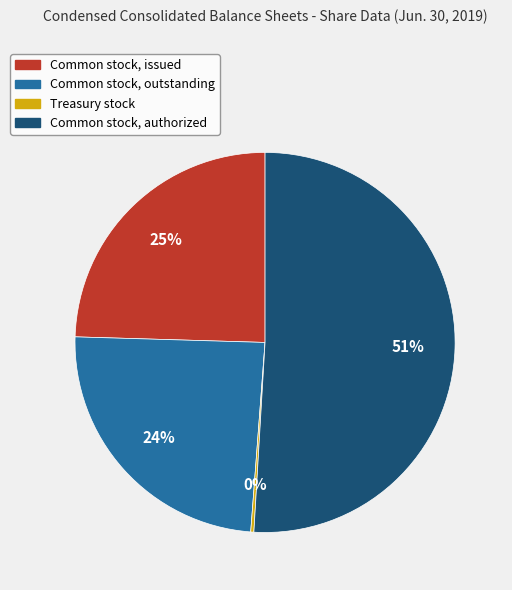

Is it true that Common stock, outstanding is 13% of the pie?

False